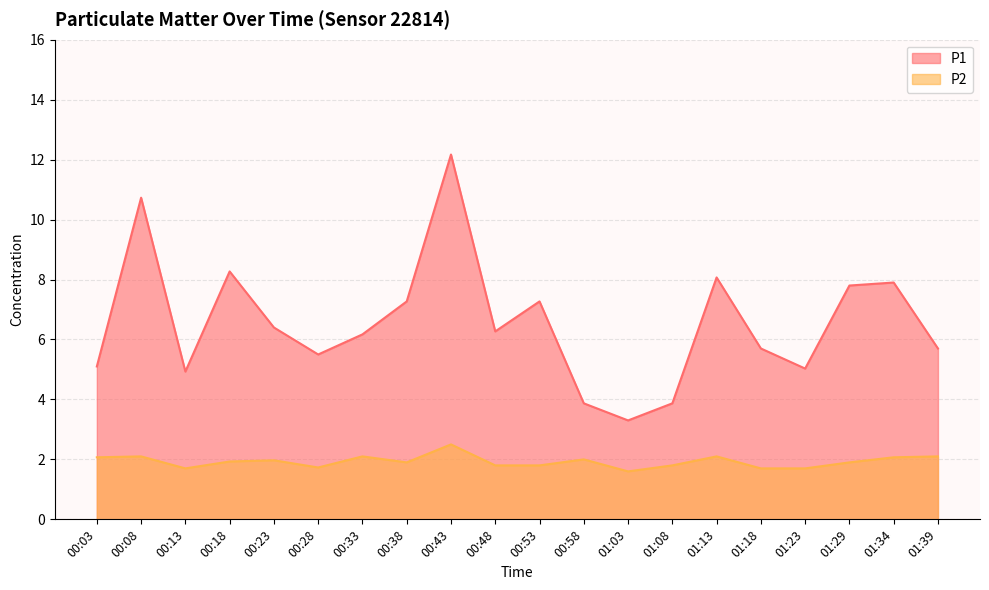

True or false: P1 and P2 intersect in this chart.

False